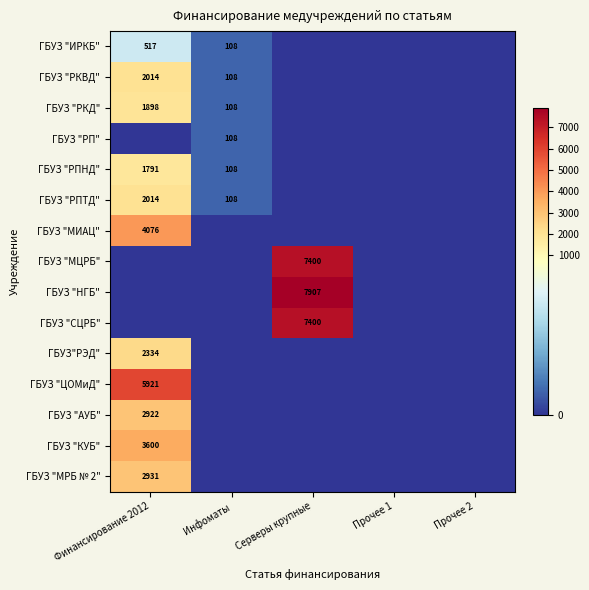

True or false: ГБУЗ "ИРКБ" has a value of 189.9 at Инфоматы.

False